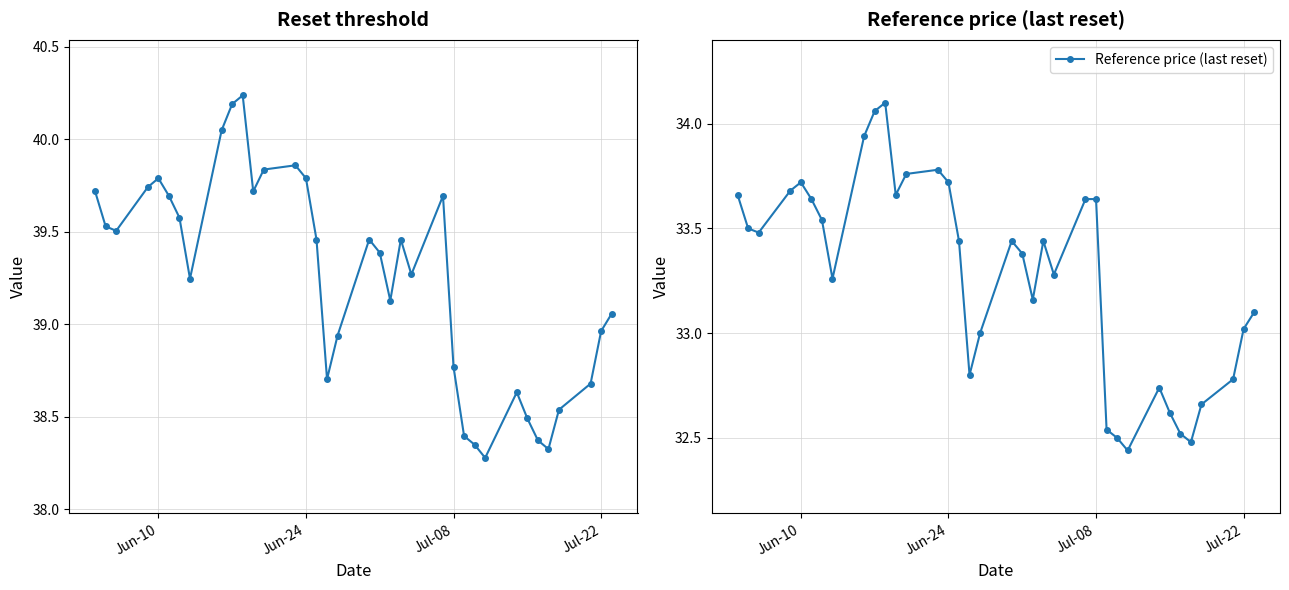

Rank the series by their maximum value, from highest to lowest.

Reset threshold, Reference price (last reset)